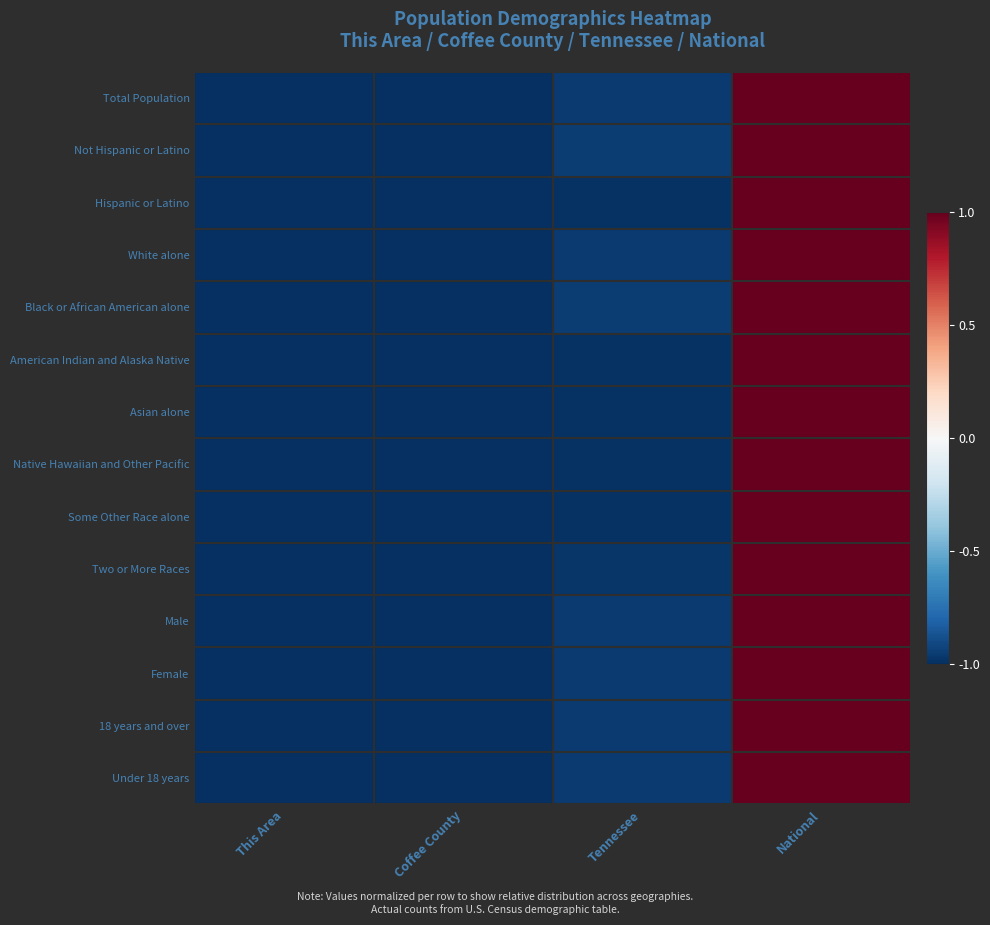

What is the greatest value displayed?

1.0